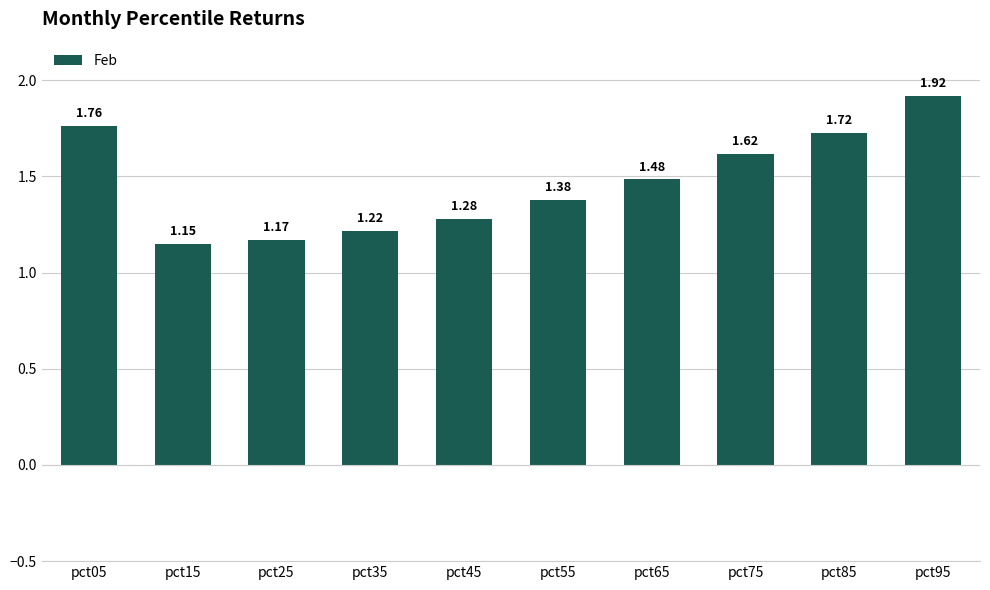

Between pct65 and pct05, which is larger?

pct05